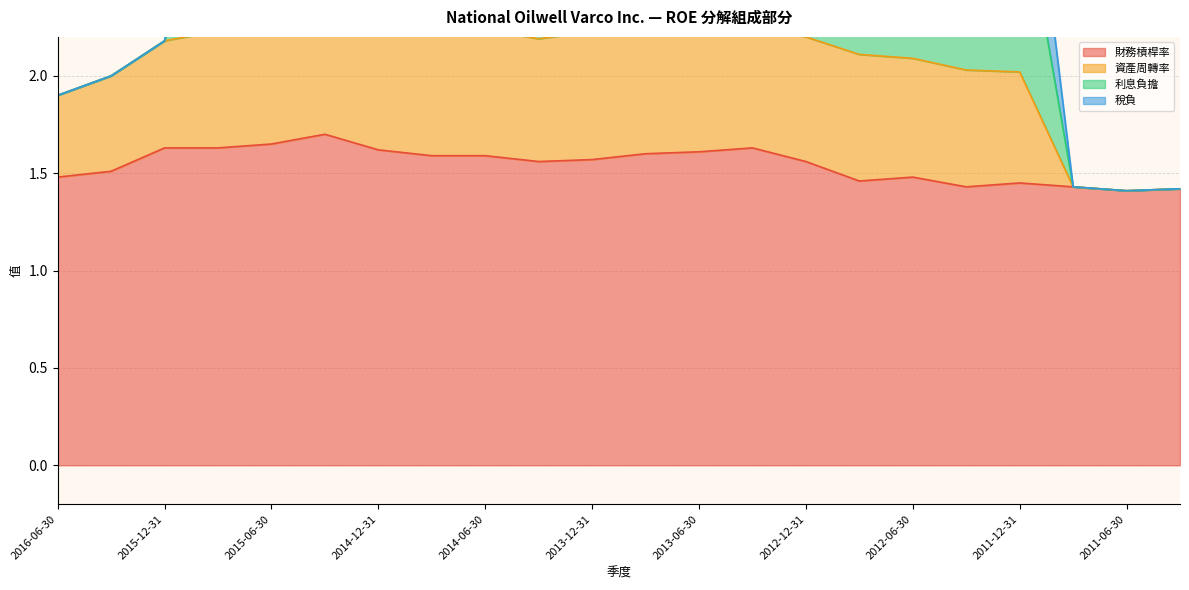

At which category does 財務槓桿率 reach its first local peak?

2015-03-31